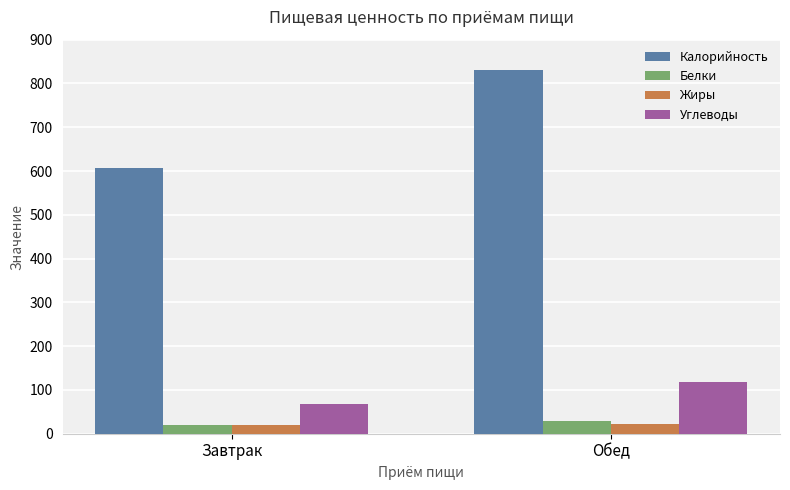

Which series has the widest spread of values?

Калорийность